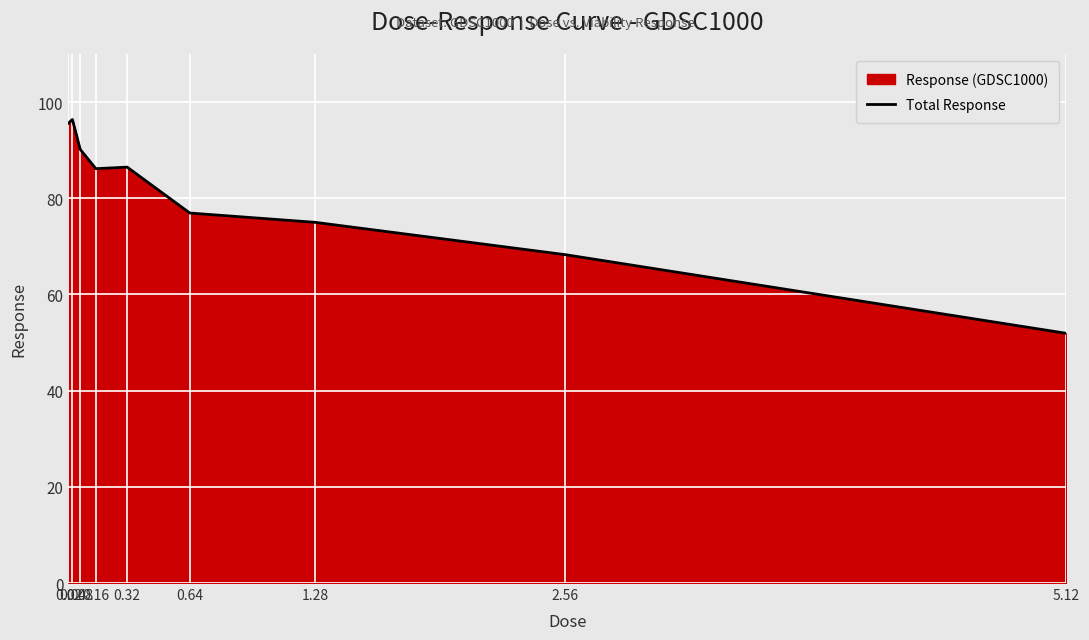

Count the number of categories in the chart.

9